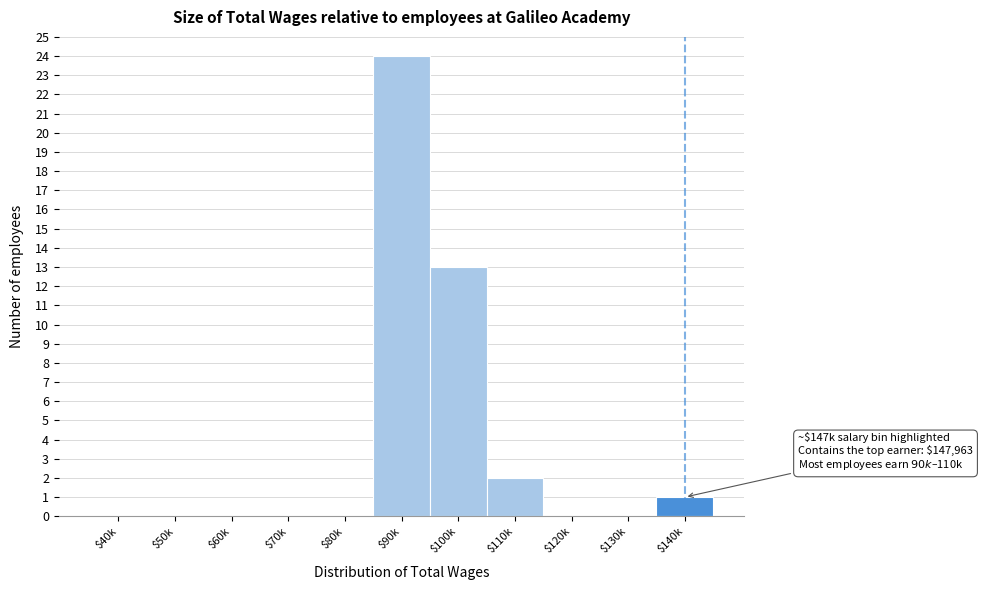

Which label corresponds to the largest value in the chart?

$90k